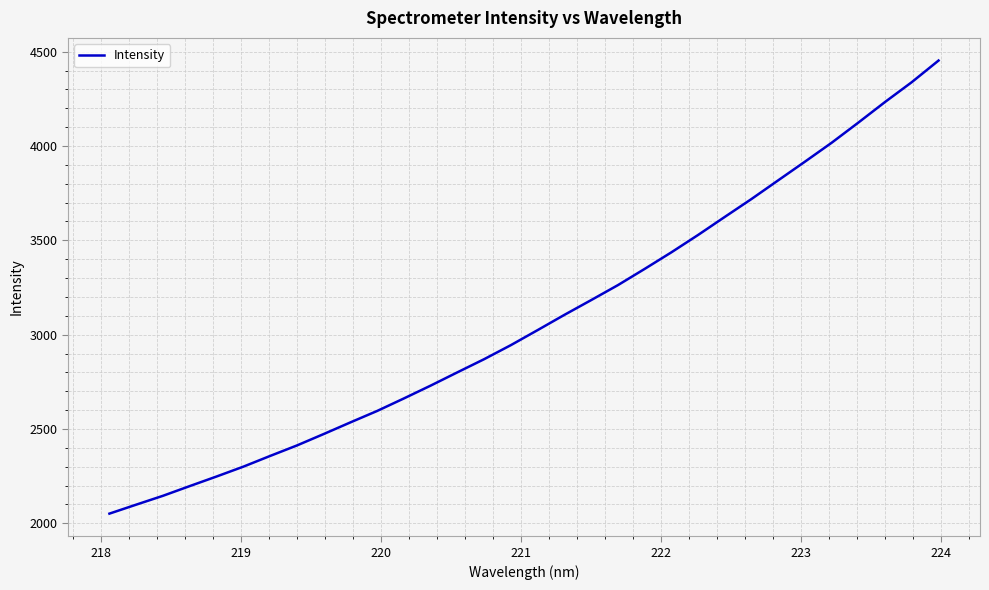

What is the average value?

3079.8